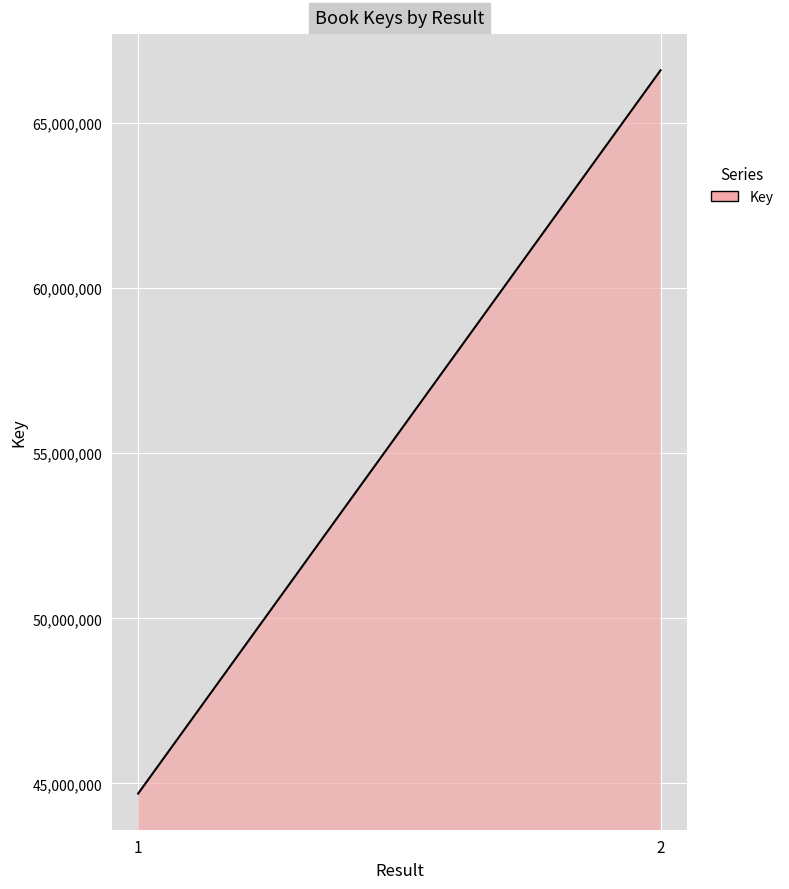

What is the greatest value displayed?

66598463.0